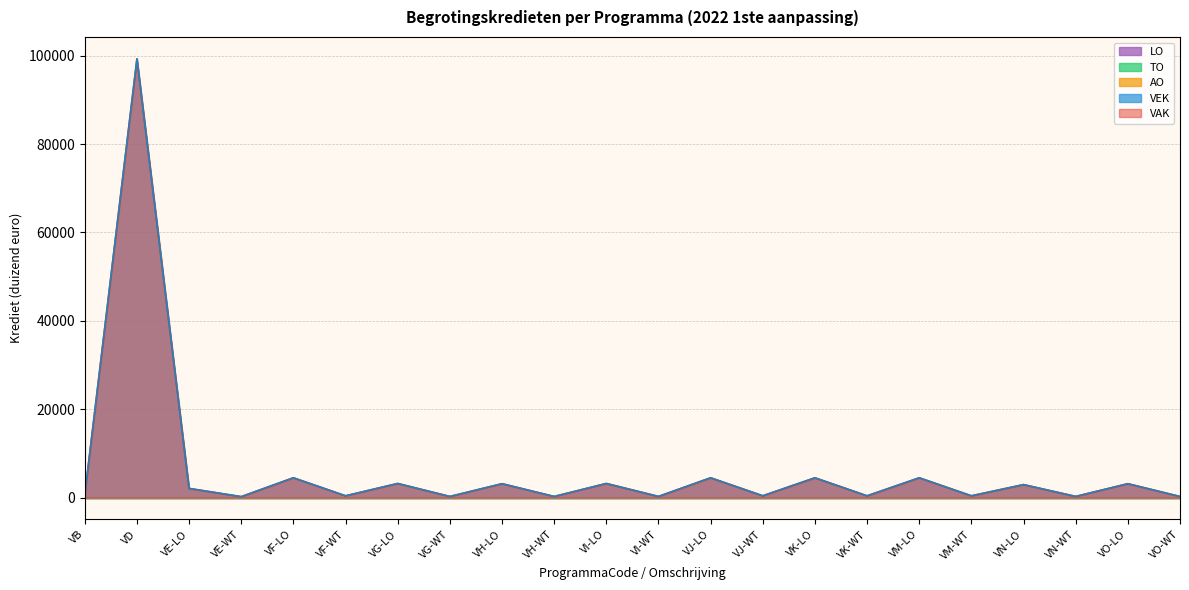

How many lines are shown in the chart?

5